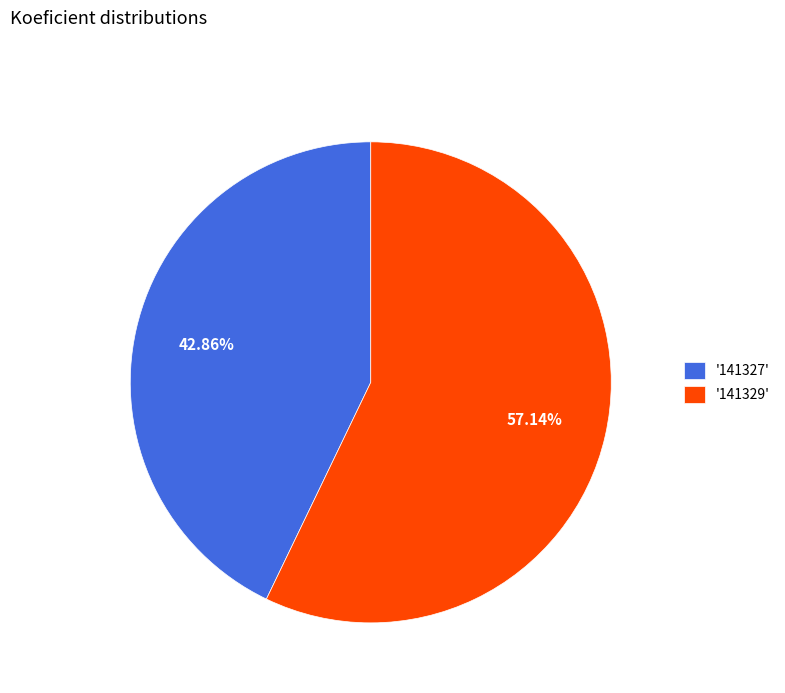

What is the largest slice in the pie chart?

'141329'